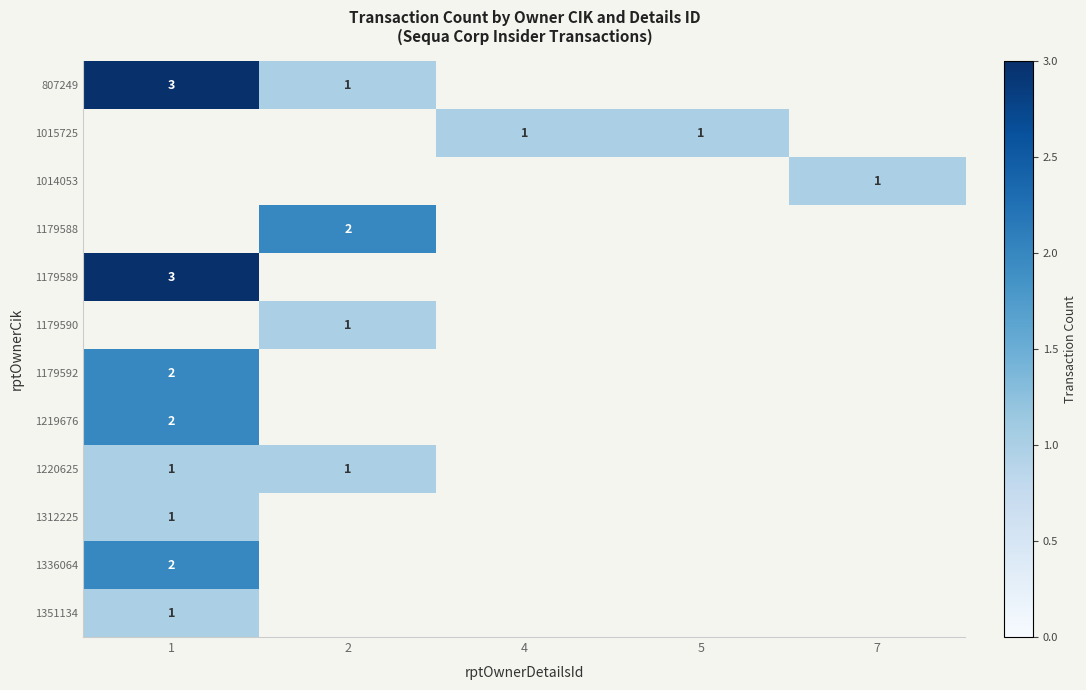

At how many categories does at least one series exceed 1?

2